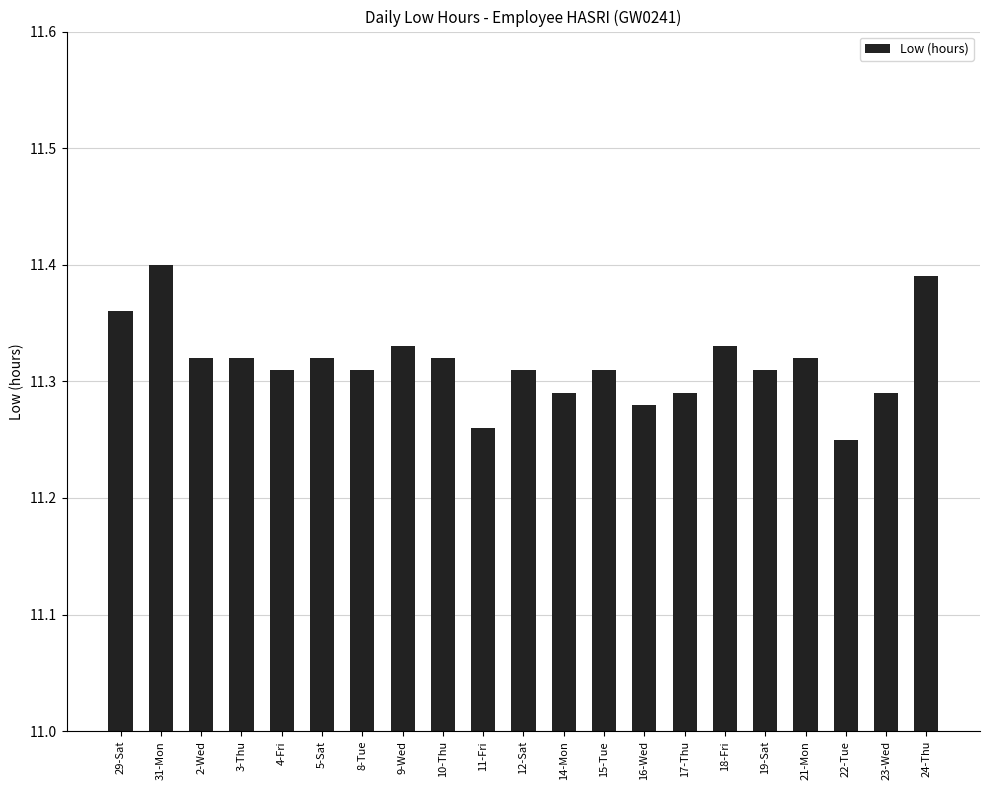

The chart shows a value of 17.6 at 21-Mon. True or false?

False